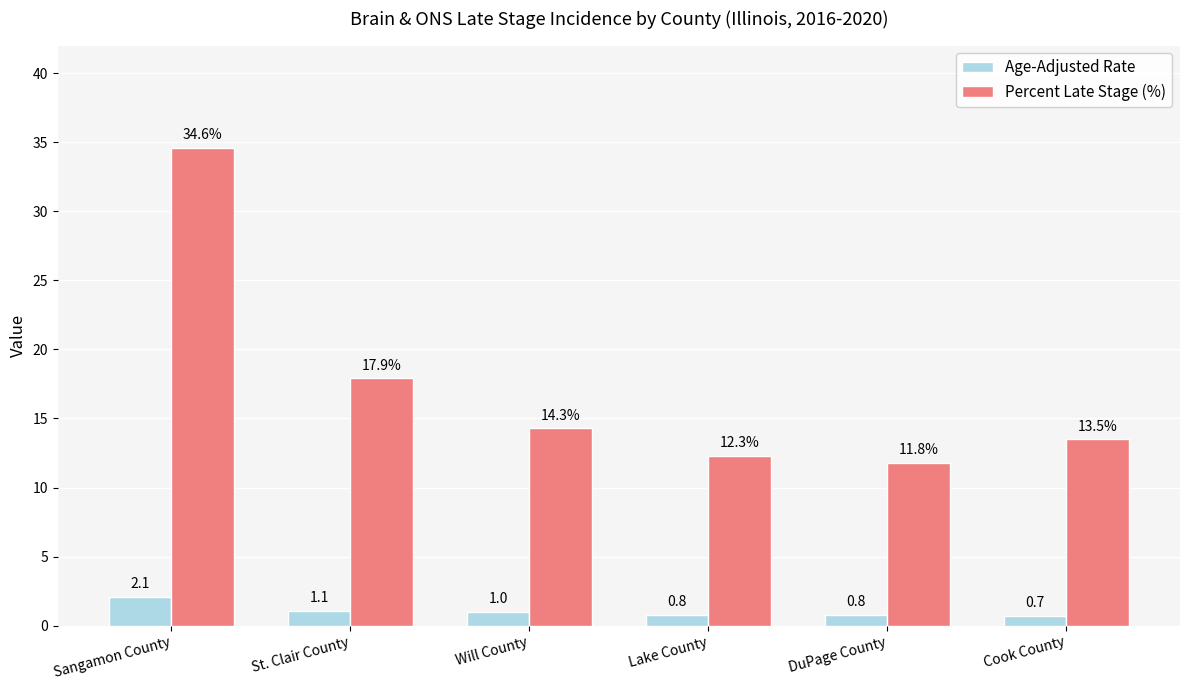

List the series in order of their overall mean, highest first.

Percent Late Stage (%), Age-Adjusted Rate